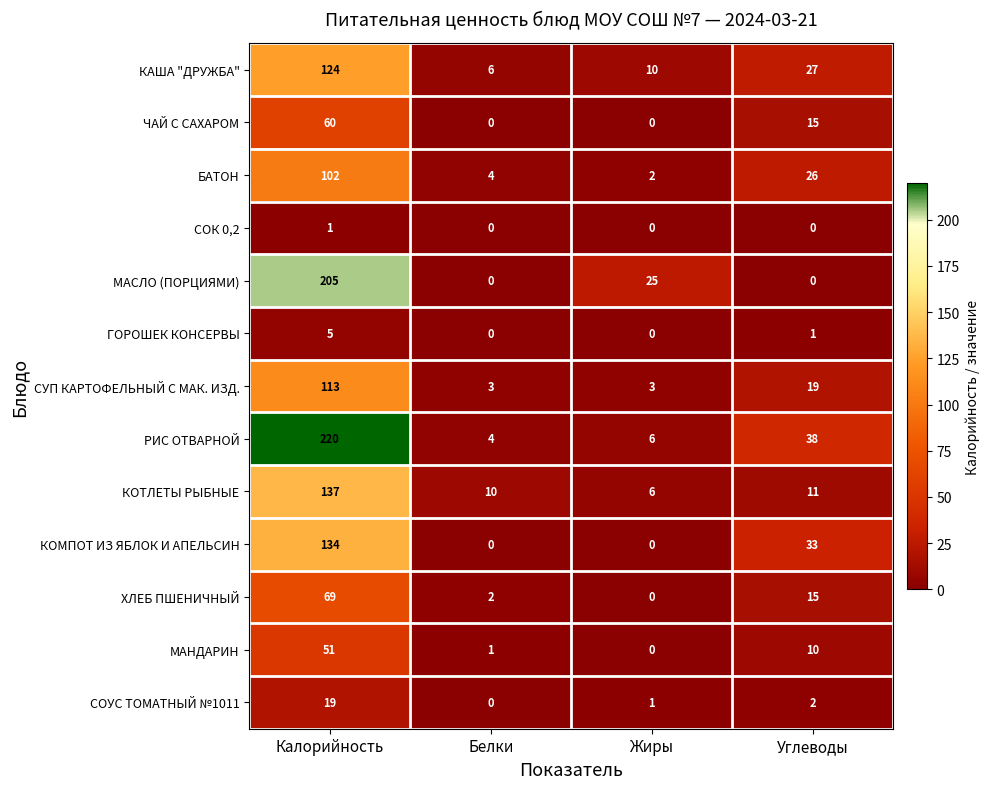

At which label does ХЛЕБ ПШЕНИЧНЫЙ first exceed 15?

Калорийность